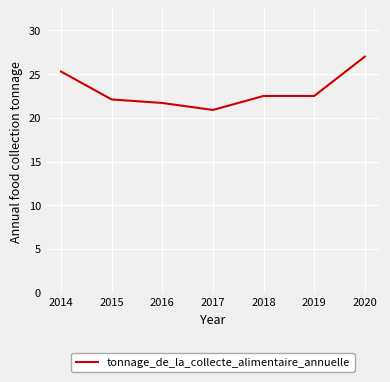

At which category does the chart reach its minimum across all series?

2017